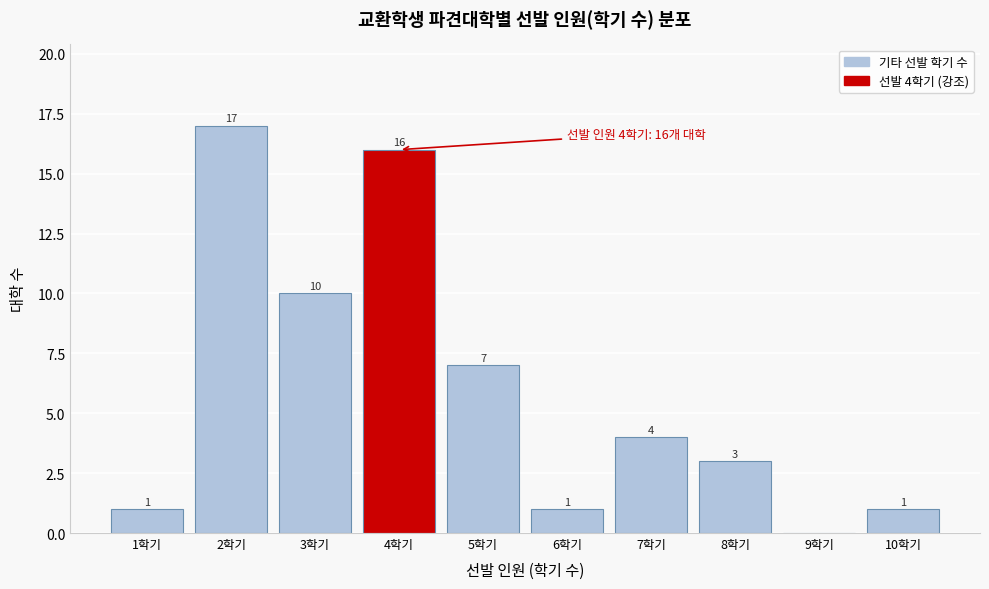

Which range on the x-axis has the tallest bar?

1.5 to 2.5